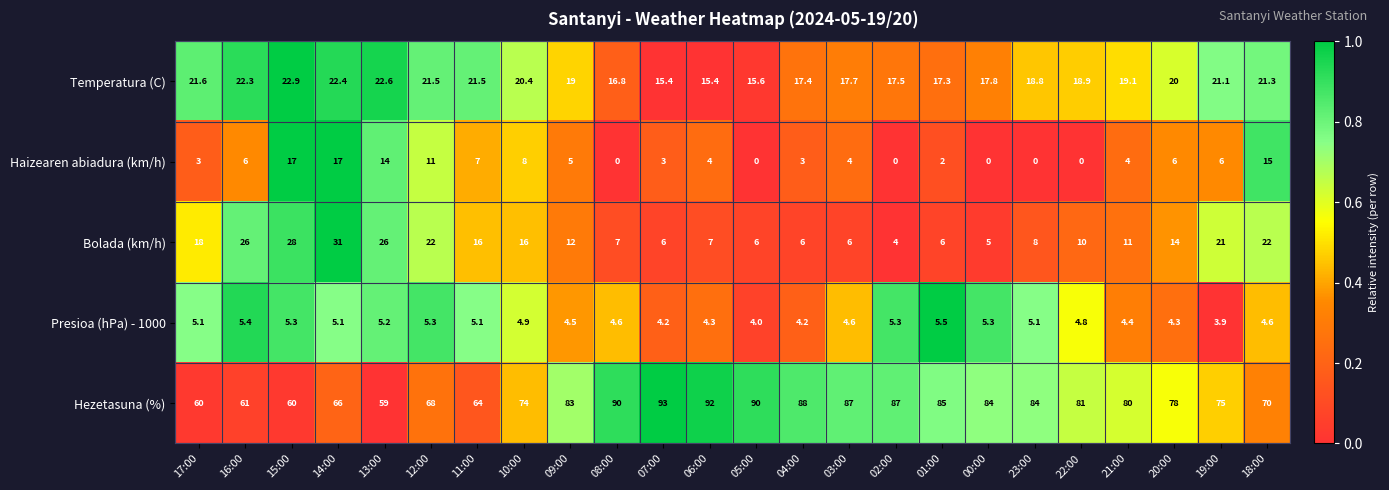

Rank the series at 13:00 from lowest to highest value.

Presioa (hPa) - 1000, Haizearen abiadura (km/h), Temperatura (C), Bolada (km/h), Hezetasuna (%)